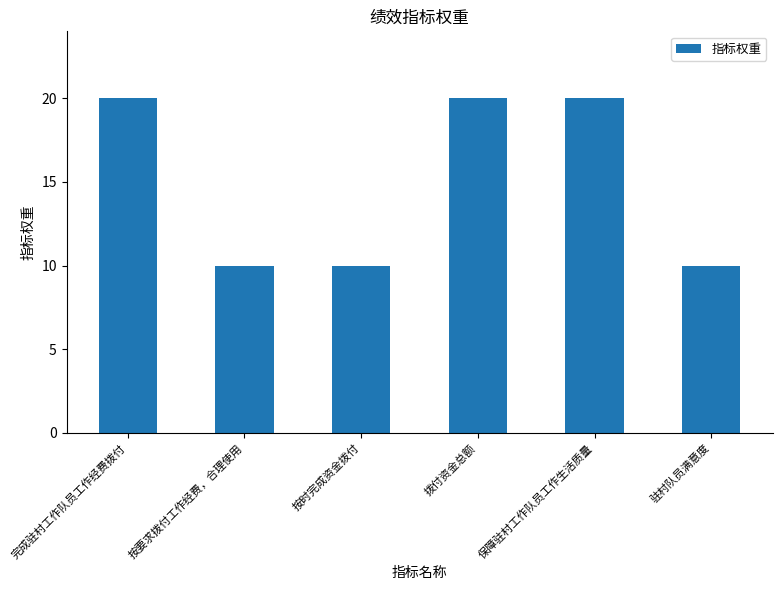

Reading left to right, extract all data points from this chart.

20	10	10	20	20	10